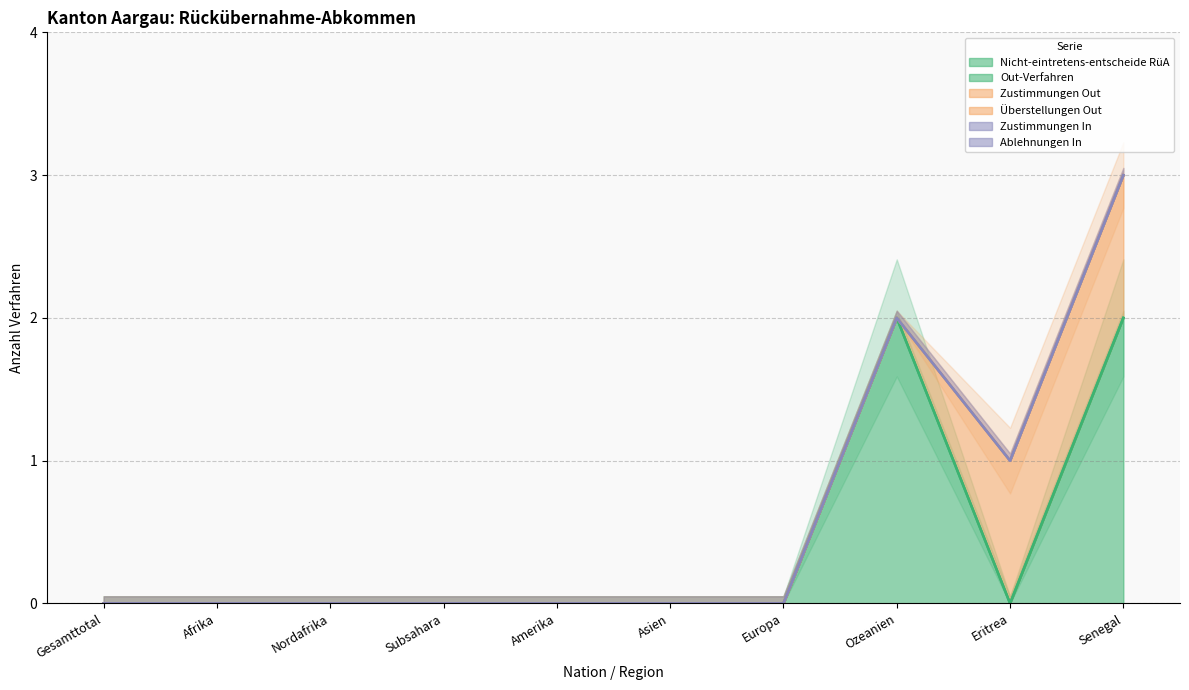

Reading left to right, list all the values displayed in this chart.

Nicht-eintretens-entscheide RüA: Gesamttotal=0	Afrika=0	Nordafrika=0	Subsahara=0	Amerika=0	Asien=0	Europa=0	Ozeanien=2	Eritrea=0	Senegal=2
Out-Verfahren: Gesamttotal=0	Afrika=0	Nordafrika=0	Subsahara=0	Amerika=0	Asien=0	Europa=0	Ozeanien=0	Eritrea=0	Senegal=0
Zustimmungen Out: Gesamttotal=0	Afrika=0	Nordafrika=0	Subsahara=0	Amerika=0	Asien=0	Europa=0	Ozeanien=0	Eritrea=1	Senegal=1
Überstellungen Out: Gesamttotal=0	Afrika=0	Nordafrika=0	Subsahara=0	Amerika=0	Asien=0	Europa=0	Ozeanien=0	Eritrea=0	Senegal=0
Zustimmungen In: Gesamttotal=0	Afrika=0	Nordafrika=0	Subsahara=0	Amerika=0	Asien=0	Europa=0	Ozeanien=0	Eritrea=0	Senegal=0
Ablehnungen In: Gesamttotal=0	Afrika=0	Nordafrika=0	Subsahara=0	Amerika=0	Asien=0	Europa=0	Ozeanien=0	Eritrea=0	Senegal=0